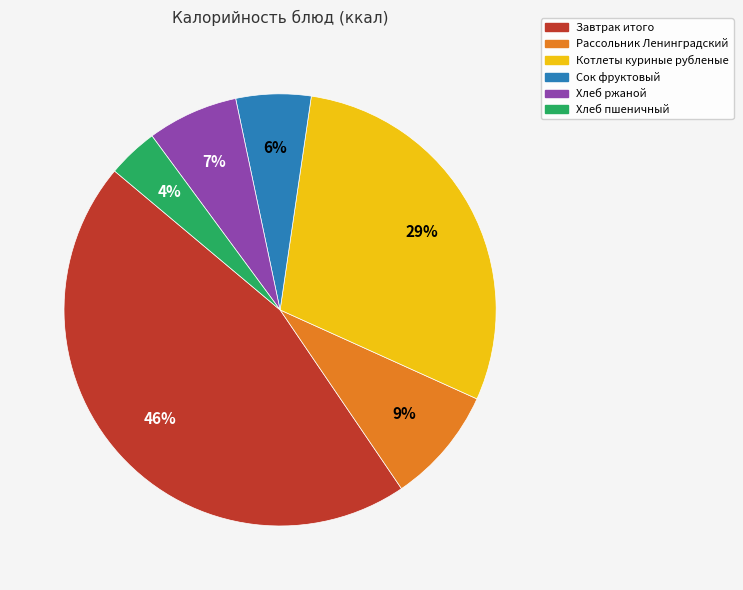

To the nearest percent, what portion does Котлеты куриные рубленые represent?

29%